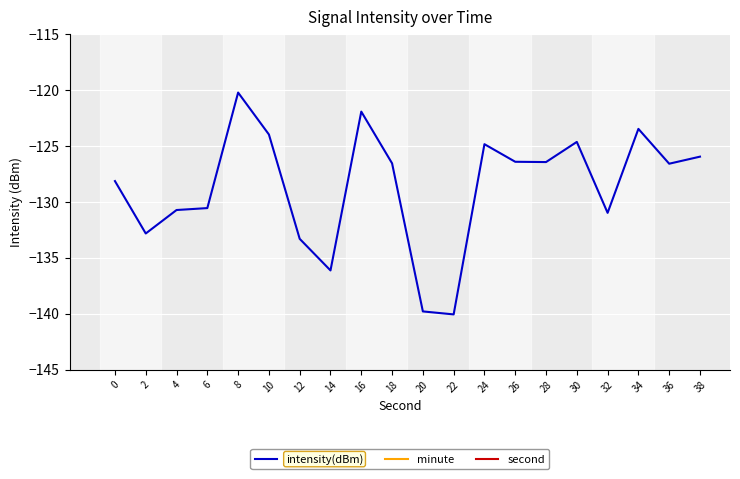

Reading right to left, what are all the values shown in this chart?

intensity(dBm): -126.0	-126.6	-123.5	-131.0	-124.6	-126.4	-126.4	-124.8	-140.1	-139.8	-126.6	-121.9	-136.1	-133.3	-124.0	-120.2	-130.6	-130.7	-132.8	-128.1
minute: 1.0	0.0	0.0	0.0	0.0	0.0	0.0	0.0	0.0	0.0	0.0	0.0	0.0	0.0	0.0	0.0	0.0	0.0	0.0	0.0
second: 38.0	36.0	34.0	32.0	30.0	28.0	26.0	24.0	22.0	20.0	18.0	16.0	14.0	12.0	10.0	8.0	6.0	4.0	2.0	0.0